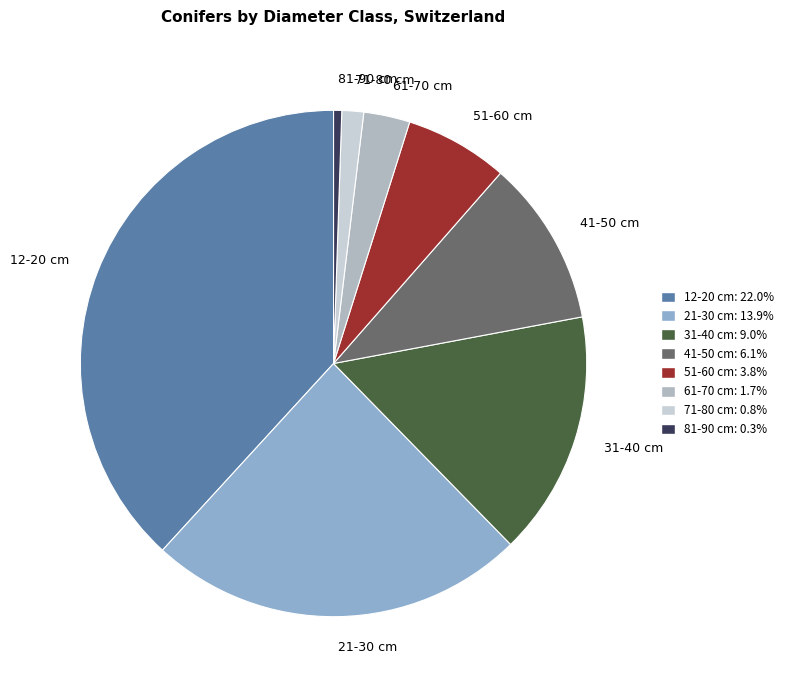

Combined, do 71-80 cm and 12-20 cm account for over 50%?

No